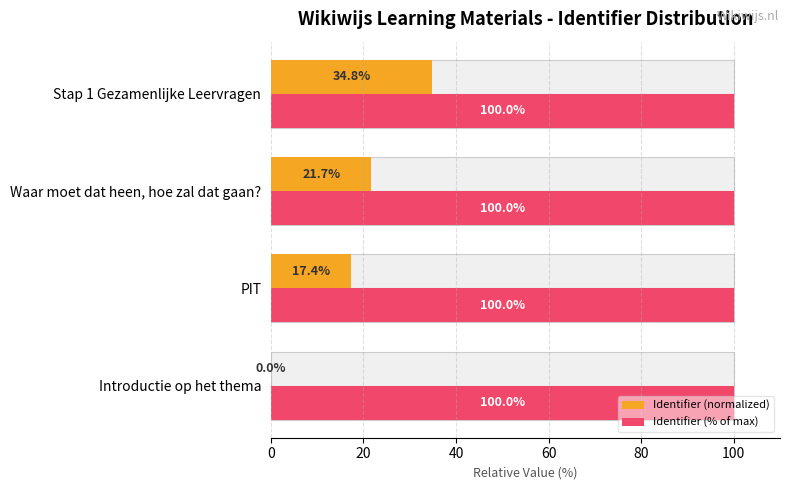

How many series are shown in this chart?

2